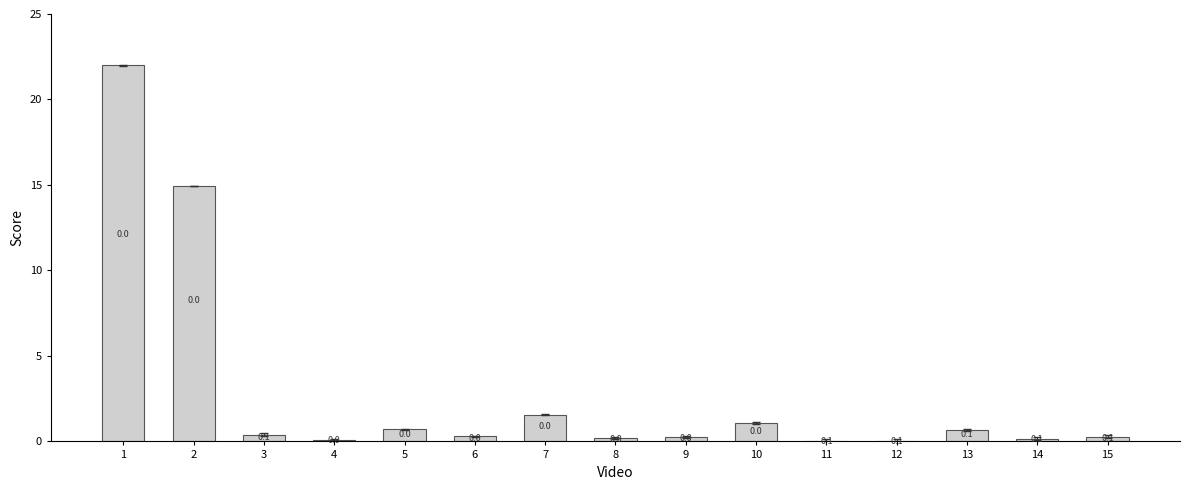

Where is the data nearest to the value 11?

2